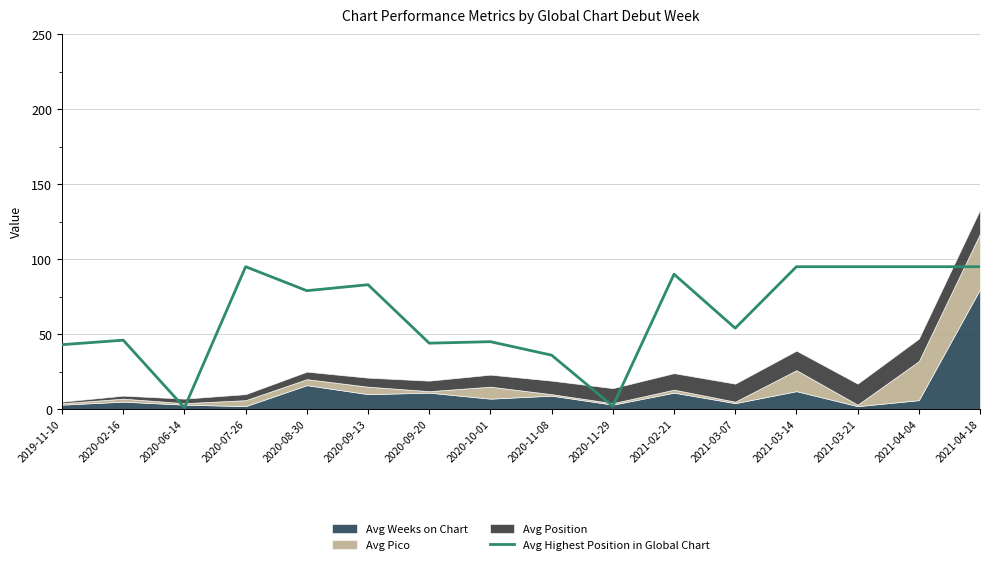

How many data points are above 79?

7